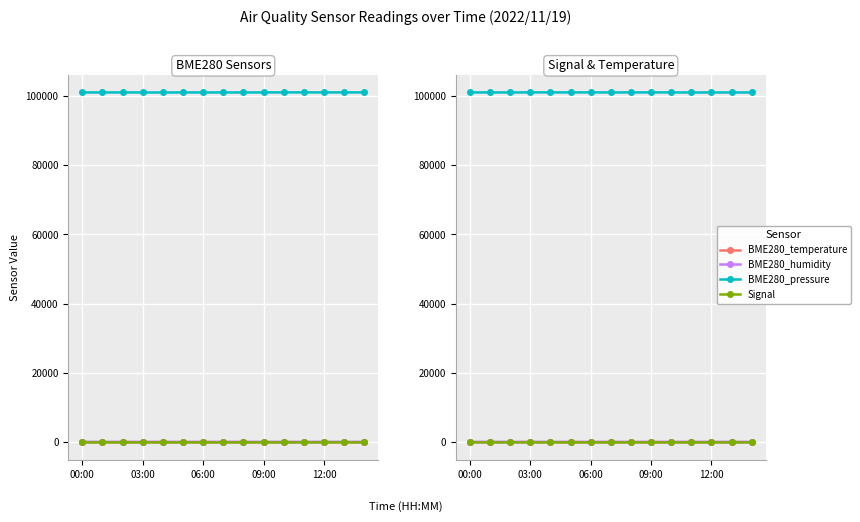

What is the value of the BME280_pressure point at the 3rd from the left?

101032.3